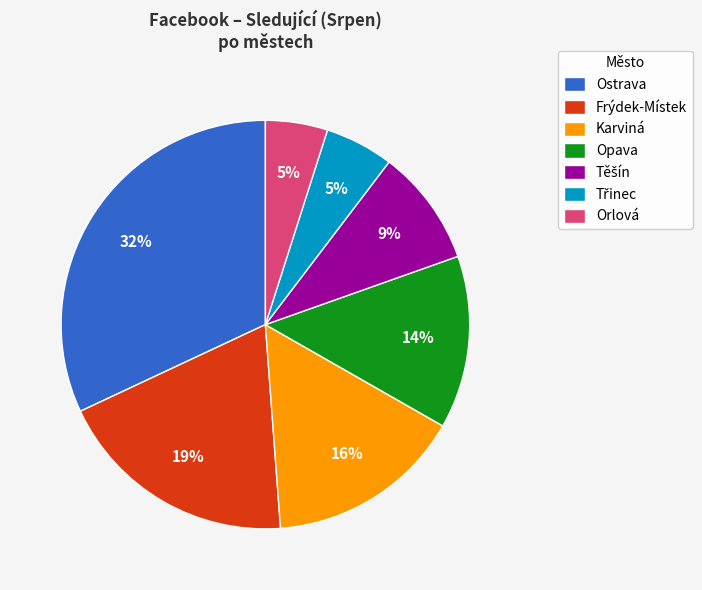

Which category has the biggest portion of the pie?

Ostrava